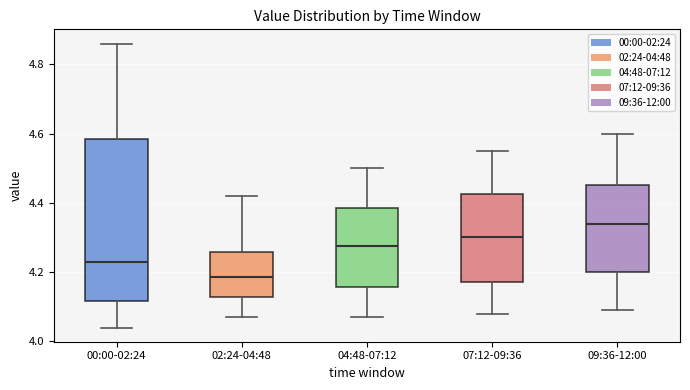

Reading left to right, transcribe this box plot: for each box, give where its median line is, the range the box spans, and where its two whiskers end, as read against the y-axis. The values are not printed on the chart, so give them approximately, as read against the axis.

00:00-02:24: median 4.24, box 4.12 to 4.58, whiskers 4.04 to 4.86
02:24-04:48: median 4.18, box 4.12 to 4.26, whiskers 4.08 to 4.42
04:48-07:12: median 4.28, box 4.16 to 4.38, whiskers 4.08 to 4.50
07:12-09:36: median 4.30, box 4.18 to 4.42, whiskers 4.08 to 4.56
09:36-12:00: median 4.34, box 4.20 to 4.46, whiskers 4.10 to 4.60